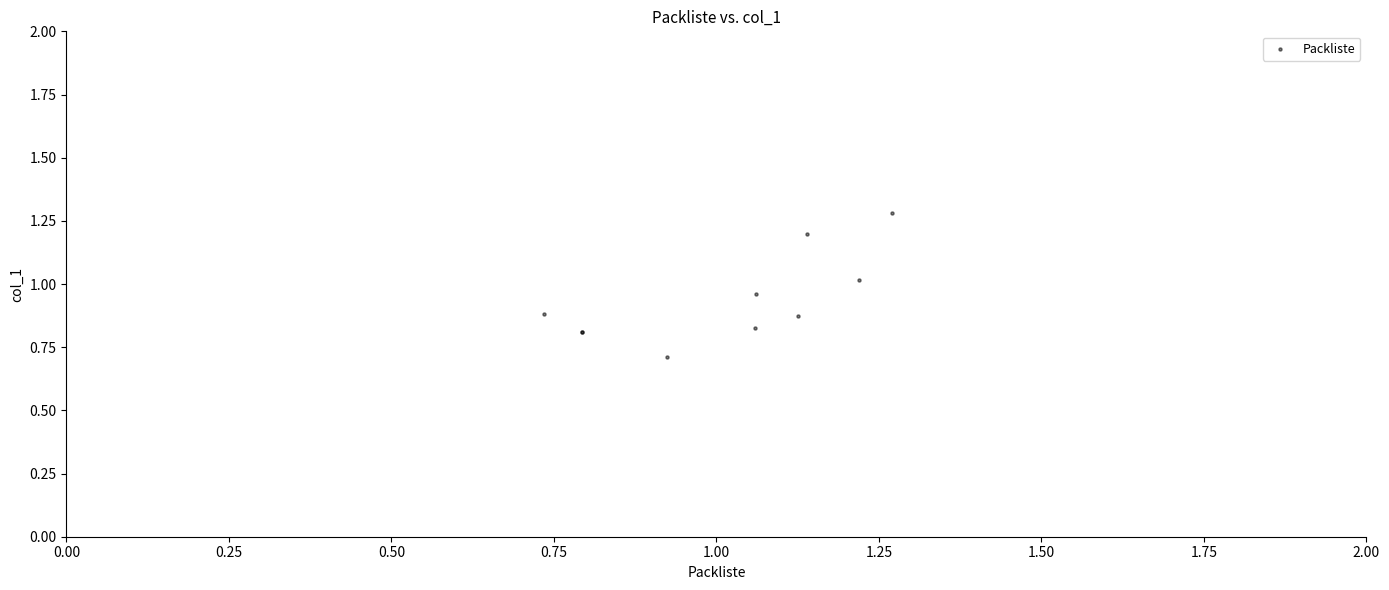

What Y value in the scatter plot is closest to 0?

0.7